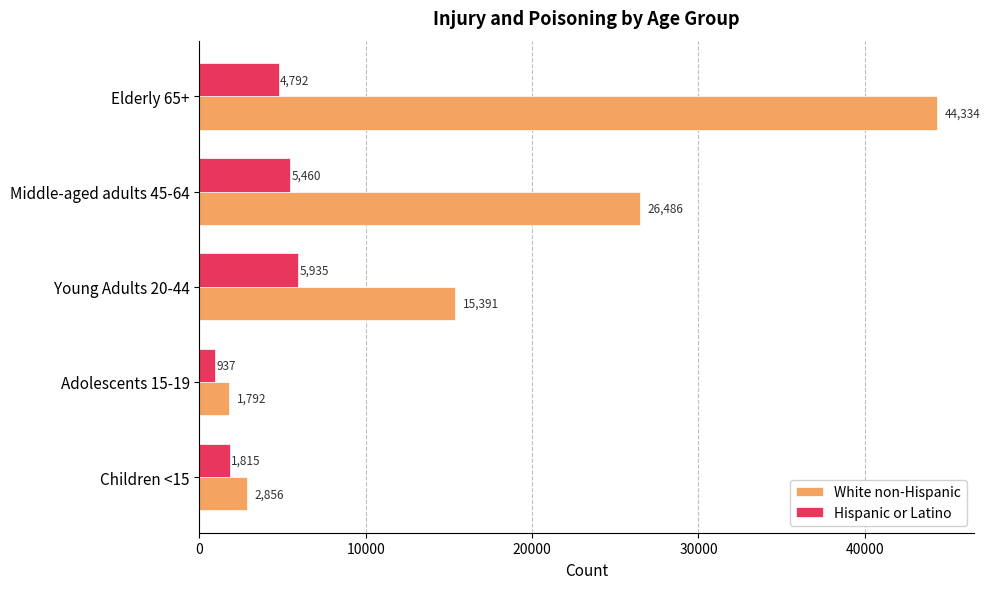

At how many categories does at least one series exceed 31410?

1